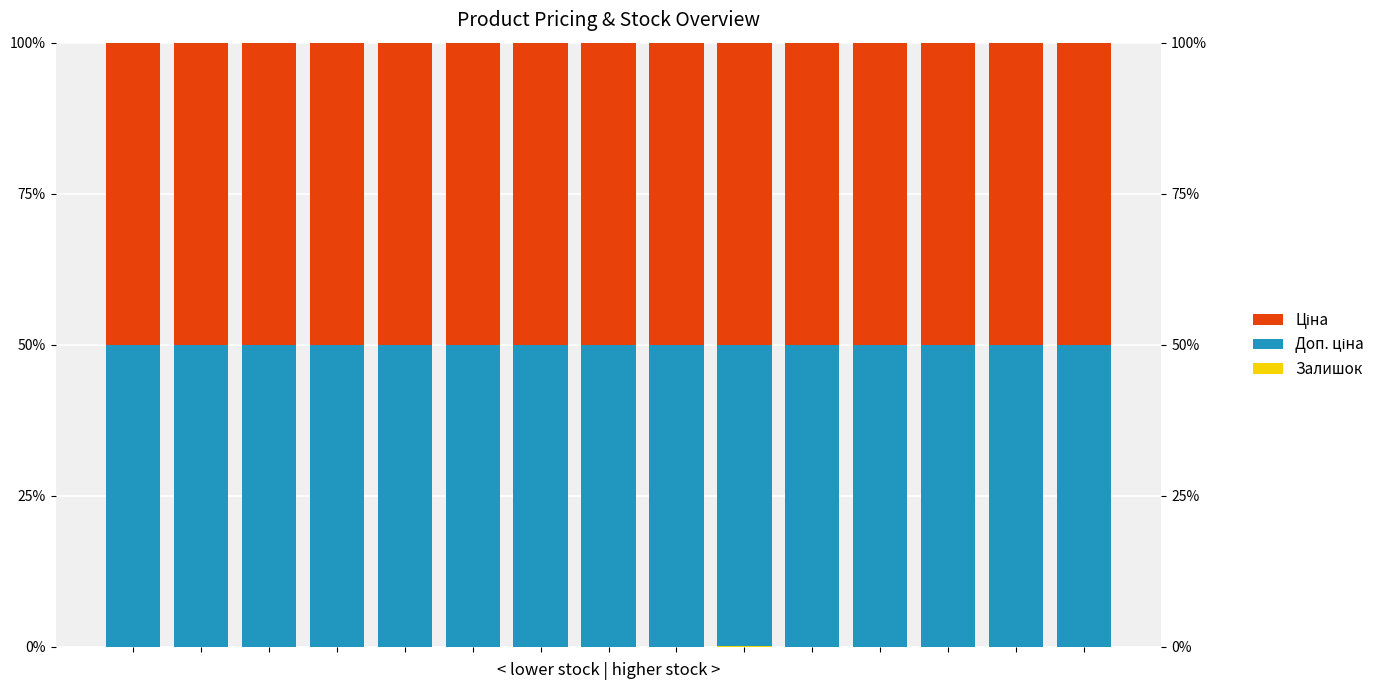

Which series has the largest range (max minus min)?

Залишок